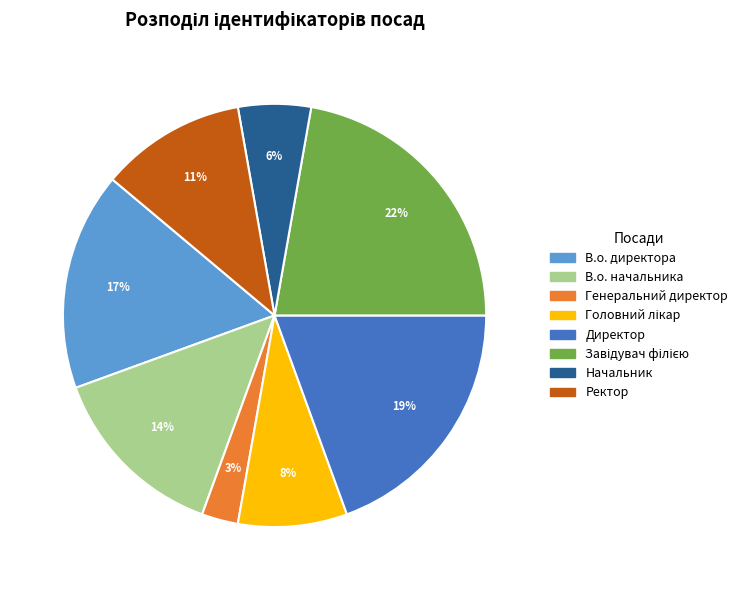

To the nearest percent, what is the average slice percentage?

12%